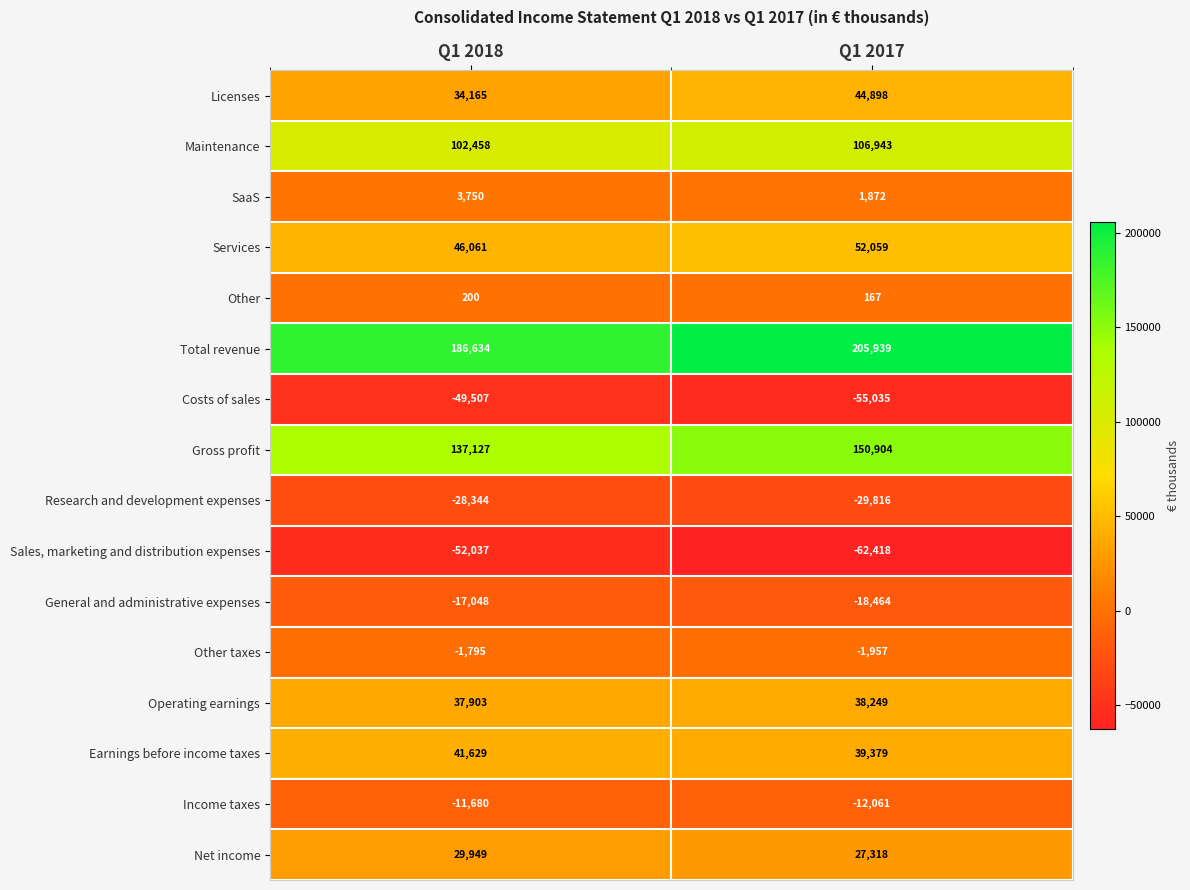

What is the sum of all Gross profit values?

288031